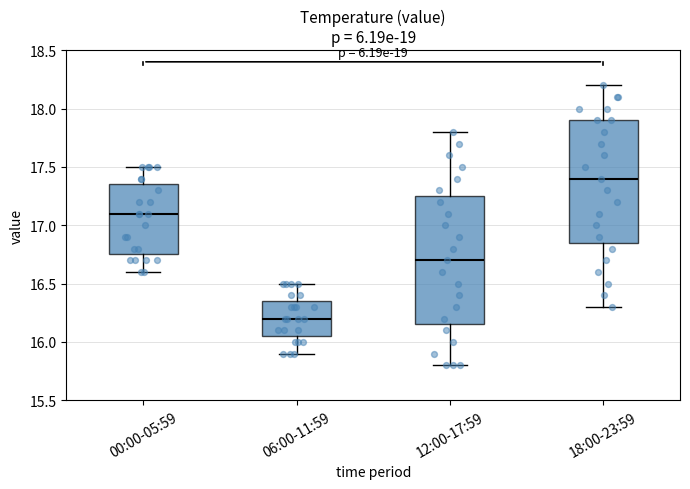

Reading left to right, read every box against the y-axis: the position of its median line, the range the box covers, and the ends of its whiskers. The values are not printed on the chart, so give them approximately, as read against the axis.

00:00-05:59: median 17.10, box 16.75 to 17.35, whiskers 16.60 to 17.50
06:00-11:59: median 16.20, box 16.05 to 16.35, whiskers 15.90 to 16.50
12:00-17:59: median 16.70, box 16.15 to 17.25, whiskers 15.80 to 17.80
18:00-23:59: median 17.40, box 16.85 to 17.90, whiskers 16.30 to 18.20